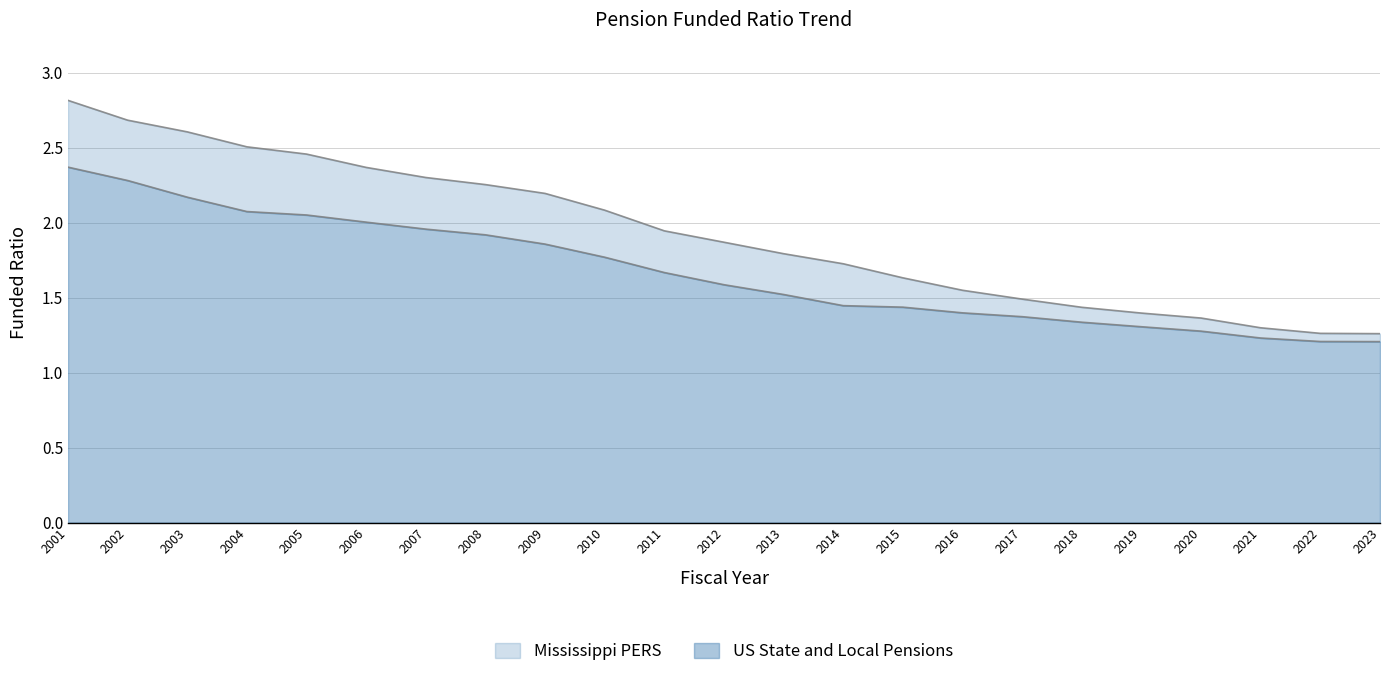

Which series has the largest total across all categories?

Mississippi PERS